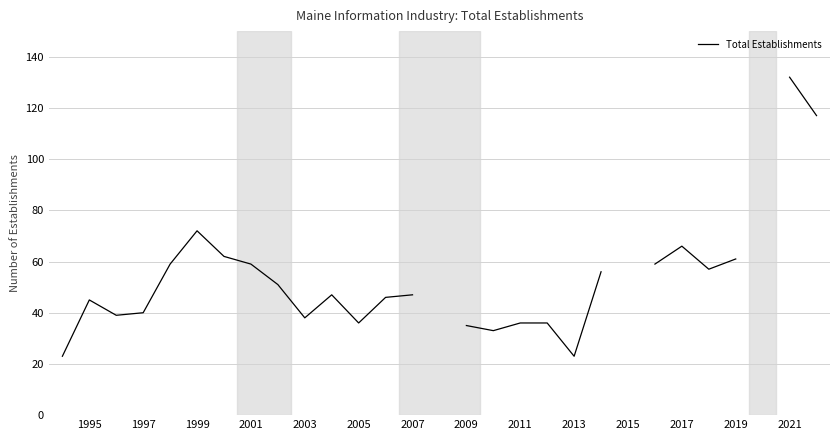

Does the chart display data point markers on the line(s)?

No